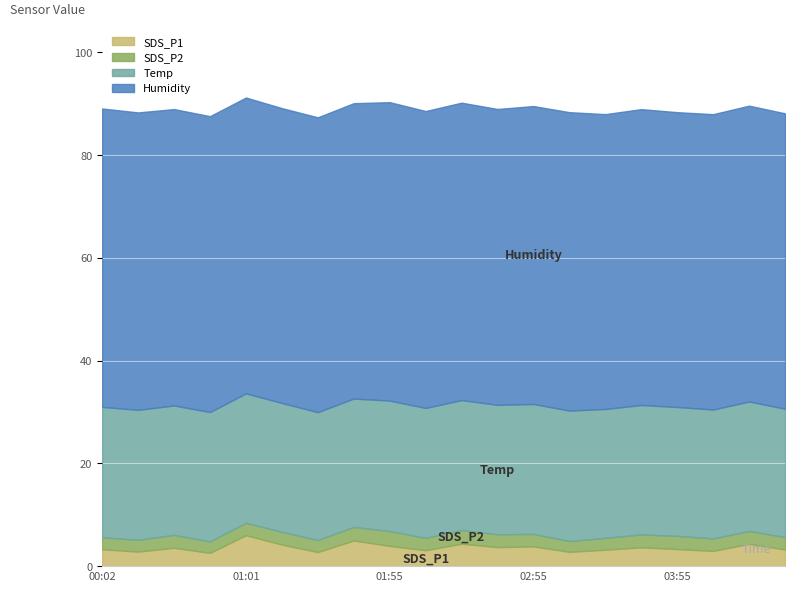

What is the difference between the maximum and second lowest values in the Humidity series?

0.7